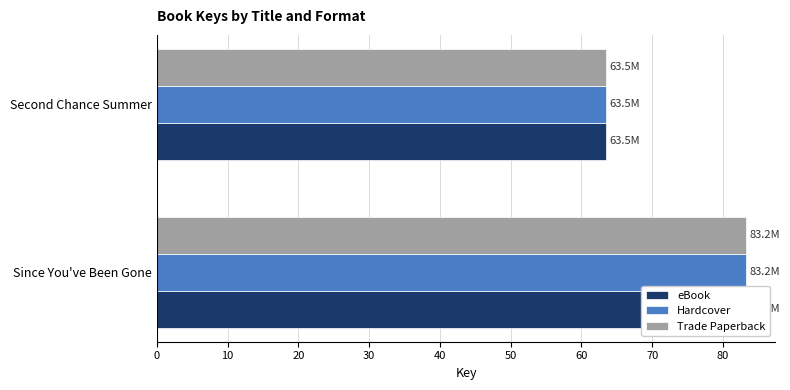

What is the value of the Trade Paperback bar at the 1st from the left?

83.2